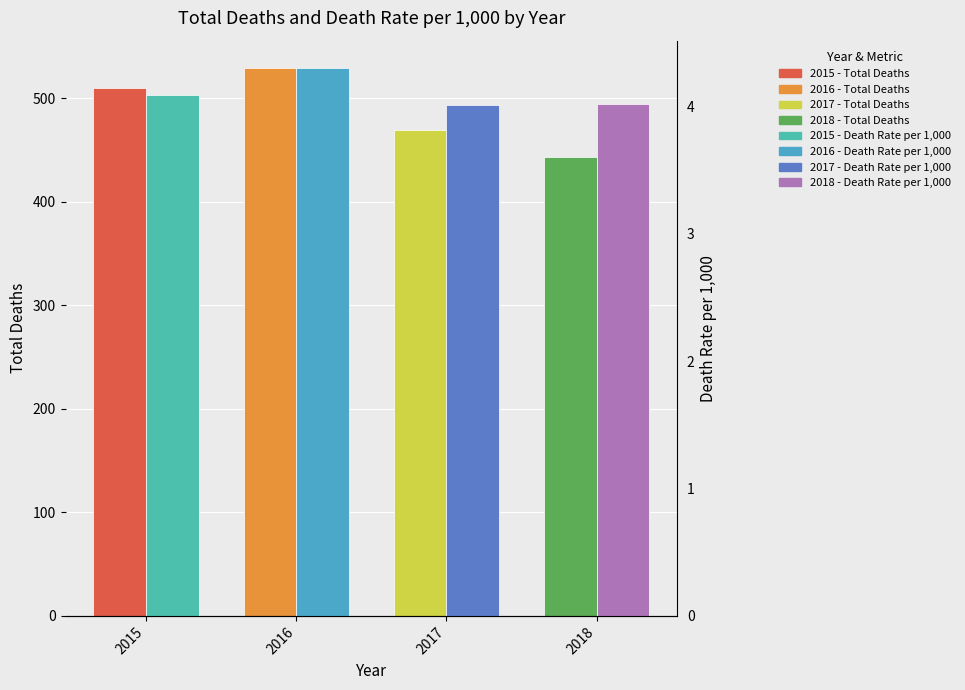

The value of Total Deaths at 2018 is 443.0. True or false?

True